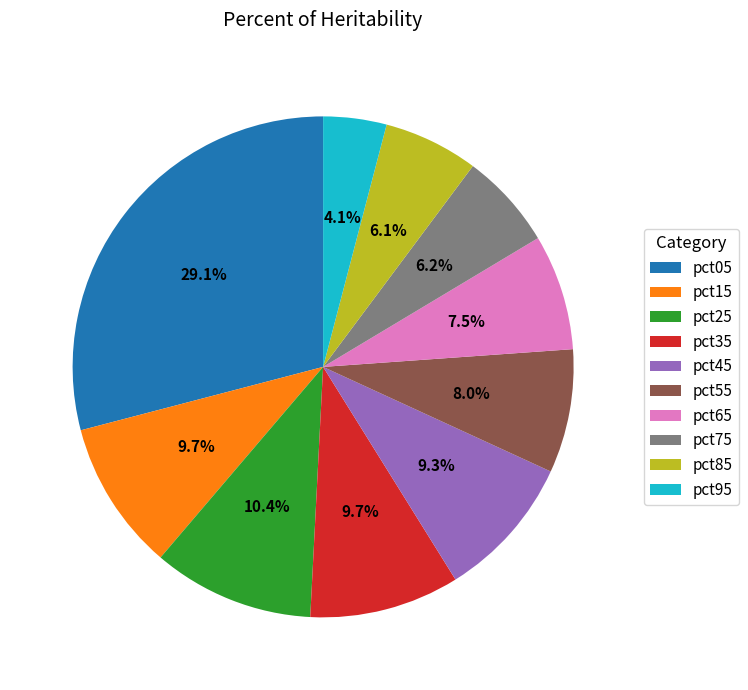

Does pct95 account for over 50% of the chart?

No